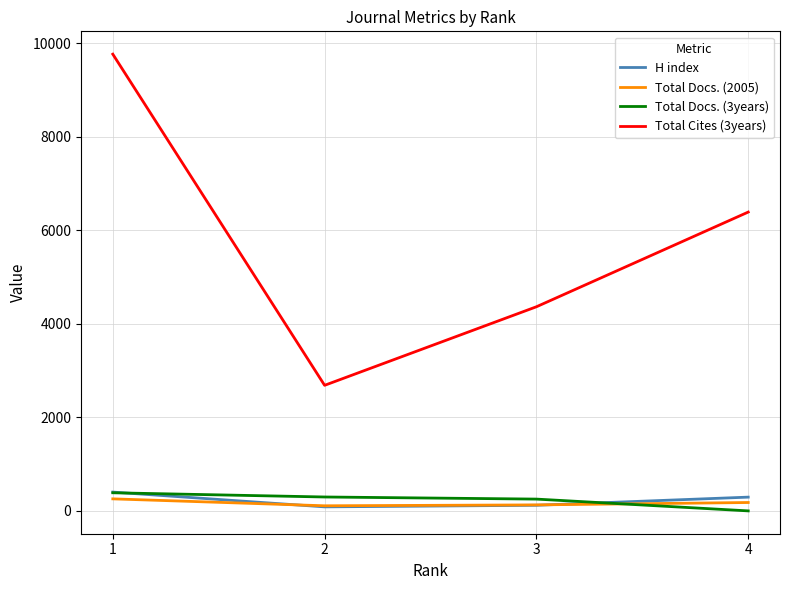

True or false: Total Cites (3years) and H index intersect in this chart.

False